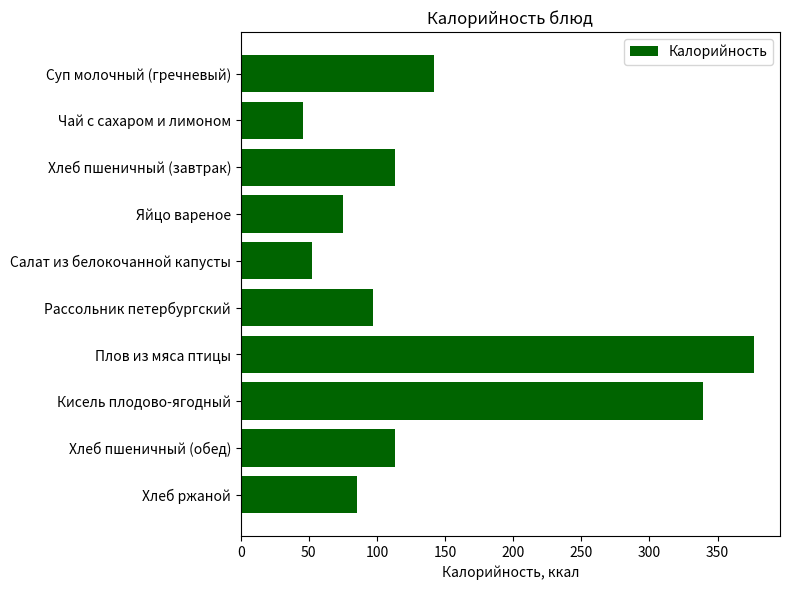

How many data points does each series have?

10